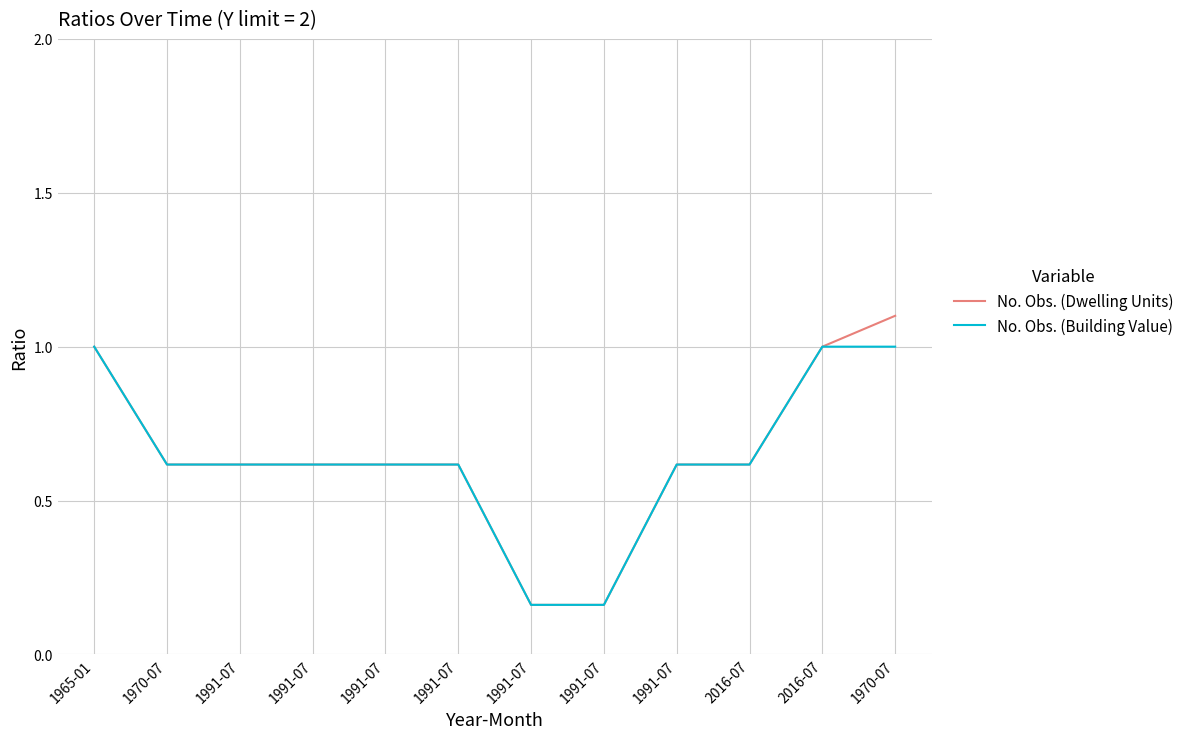

Does the chart have visible grid lines?

Yes